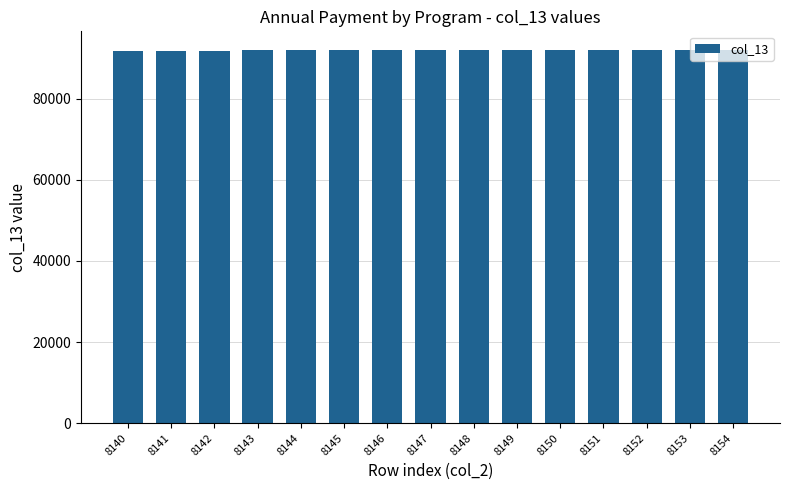

Is it true that the value at 8146 is 91890?

True